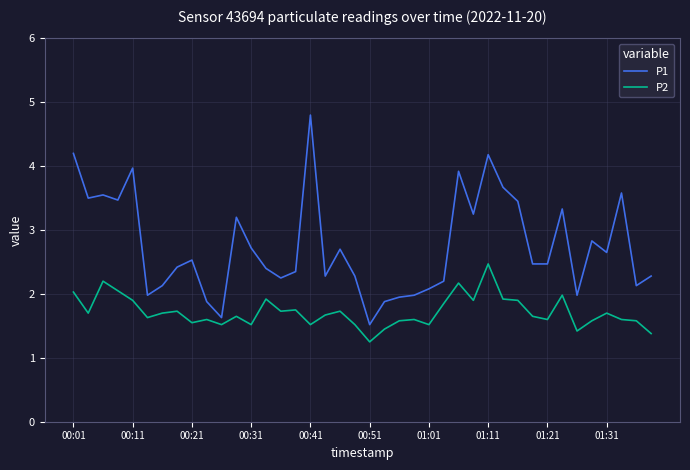

Rank the series by their maximum value, from highest to lowest.

P1, P2